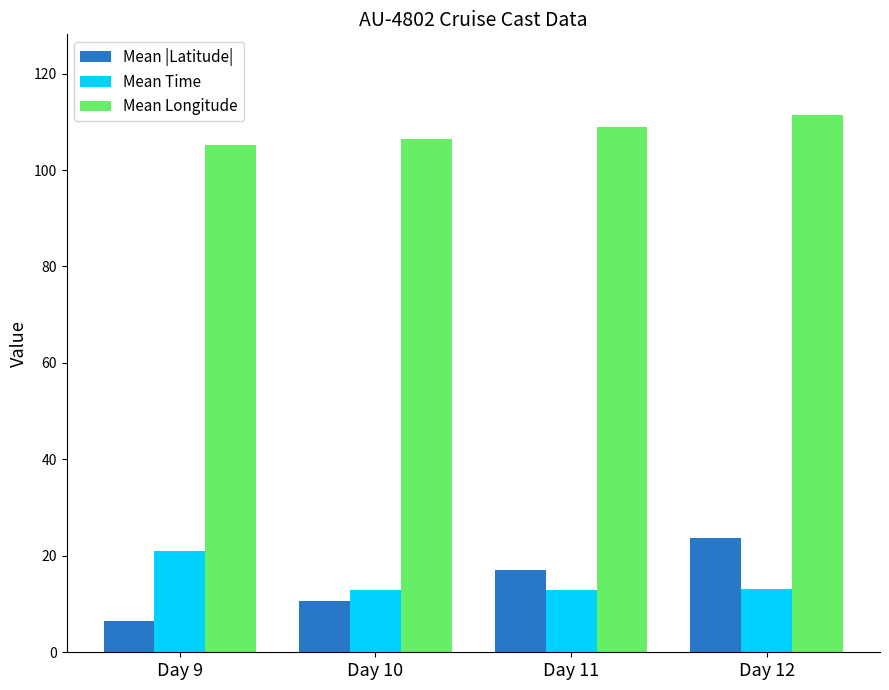

What is the difference between the second highest and second lowest values in the Mean |Latitude| series?

6.5